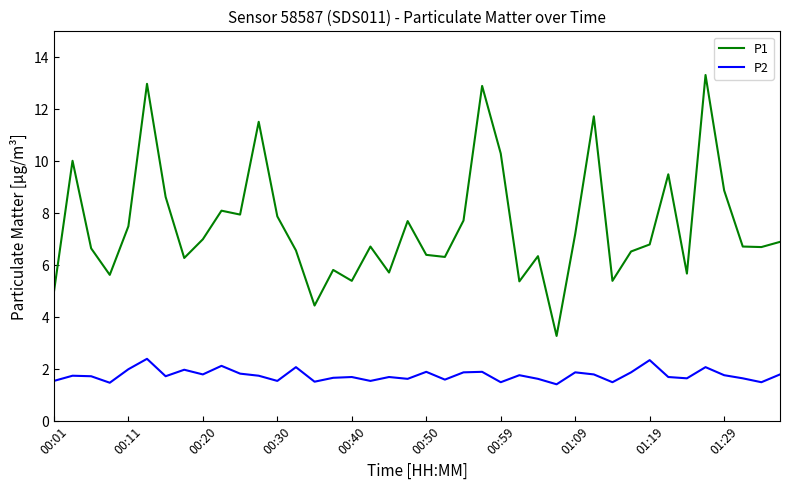

What is the difference between the maximum and minimum values in the P1 series?

10.0